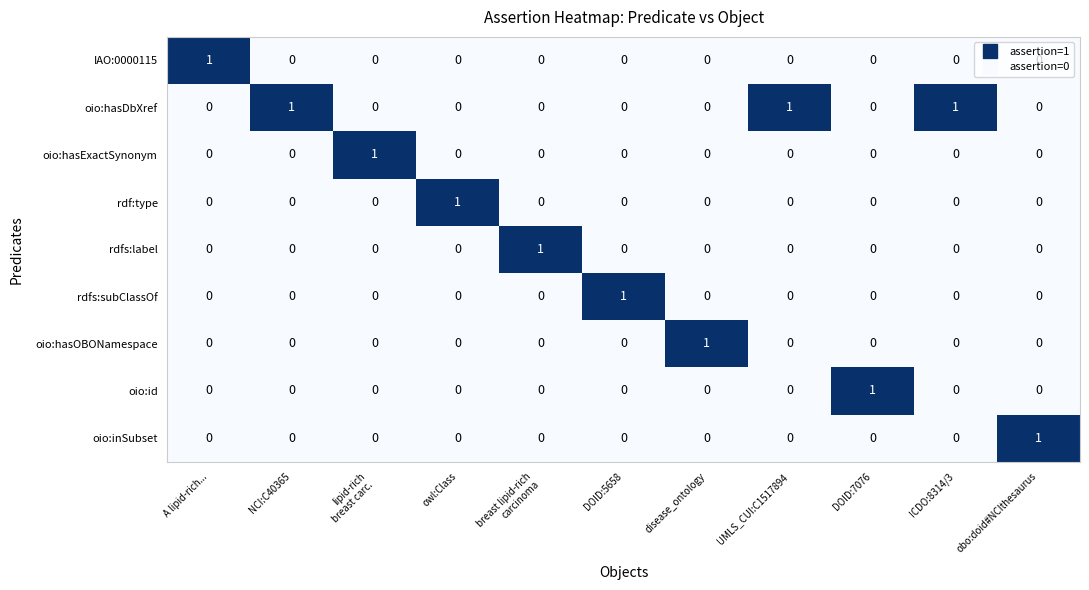

The value of rdfs:label at DOID:7076 is 0. True or false?

True